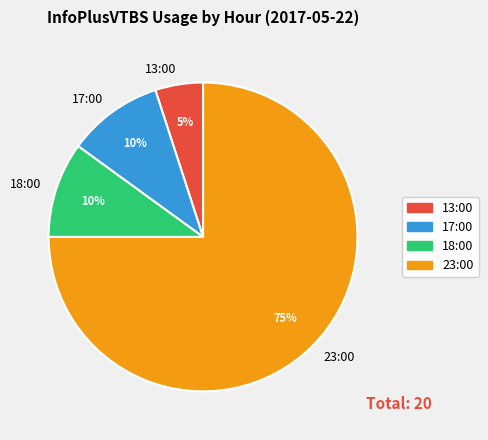

Between 13:00 and 17:00, which is larger?

17:00